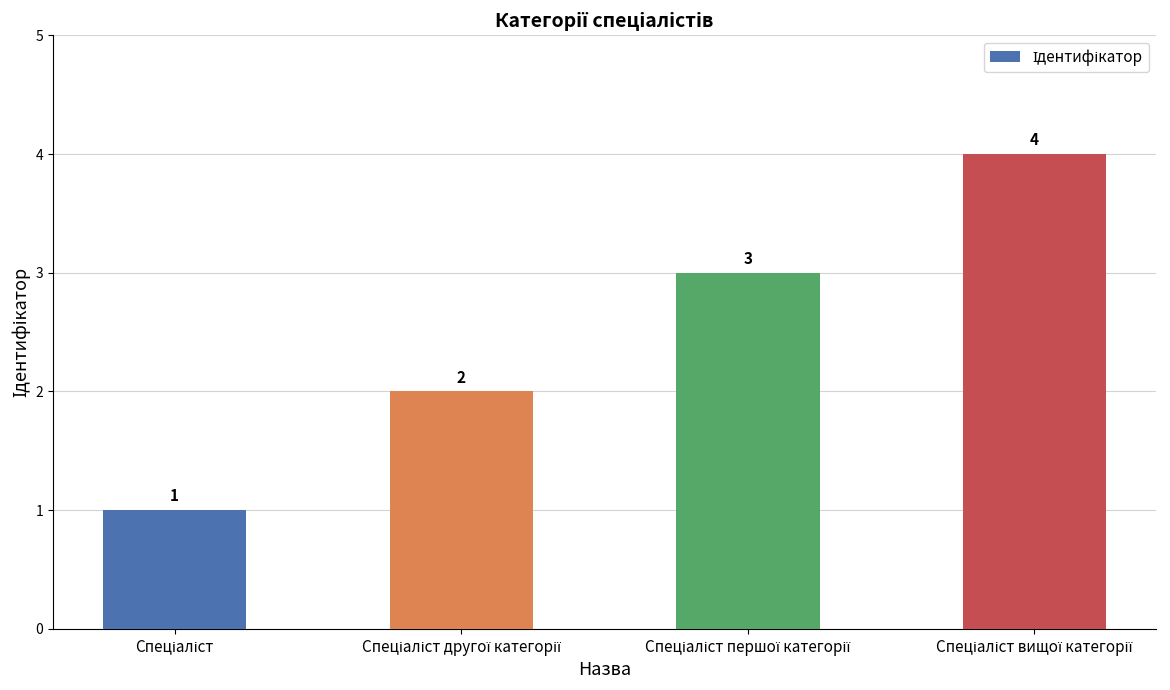

What is the greatest value displayed?

4